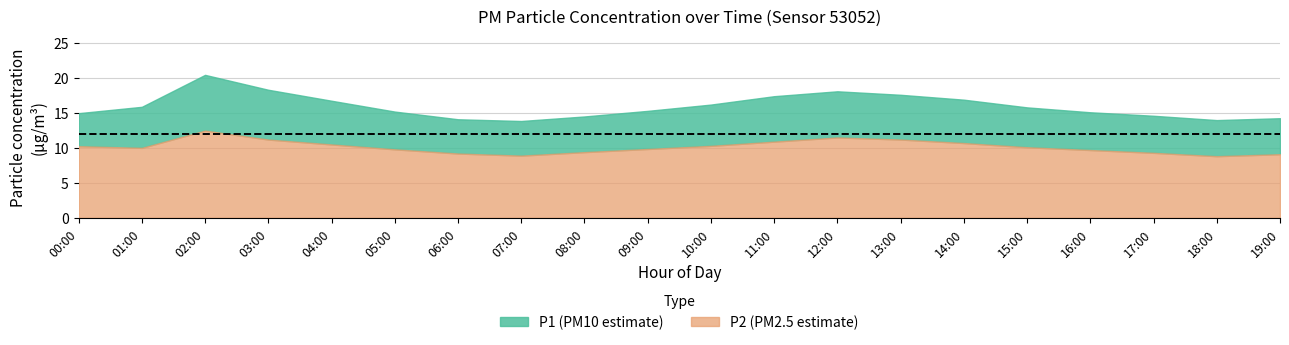

Where is the first local maximum for P2?

02:00